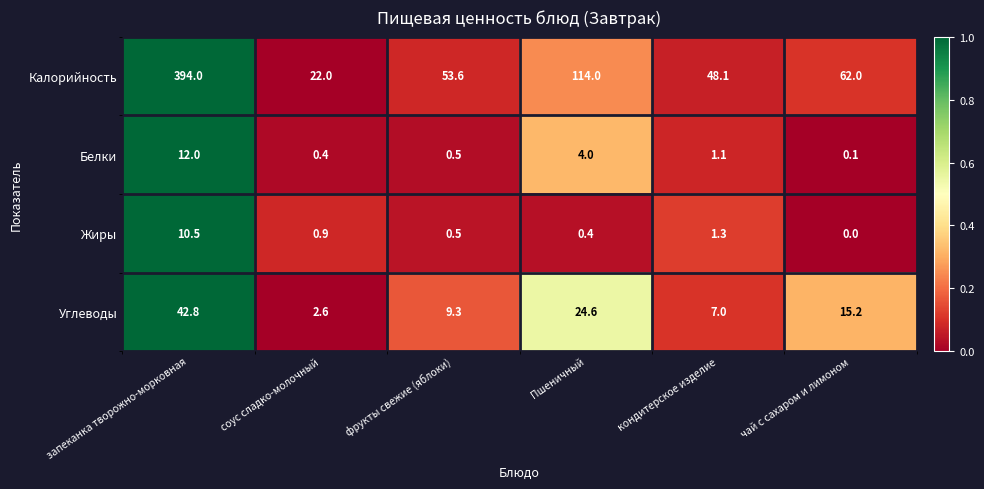

Where does the Калорийность series first go above 62?

запеканка творожно-морковная